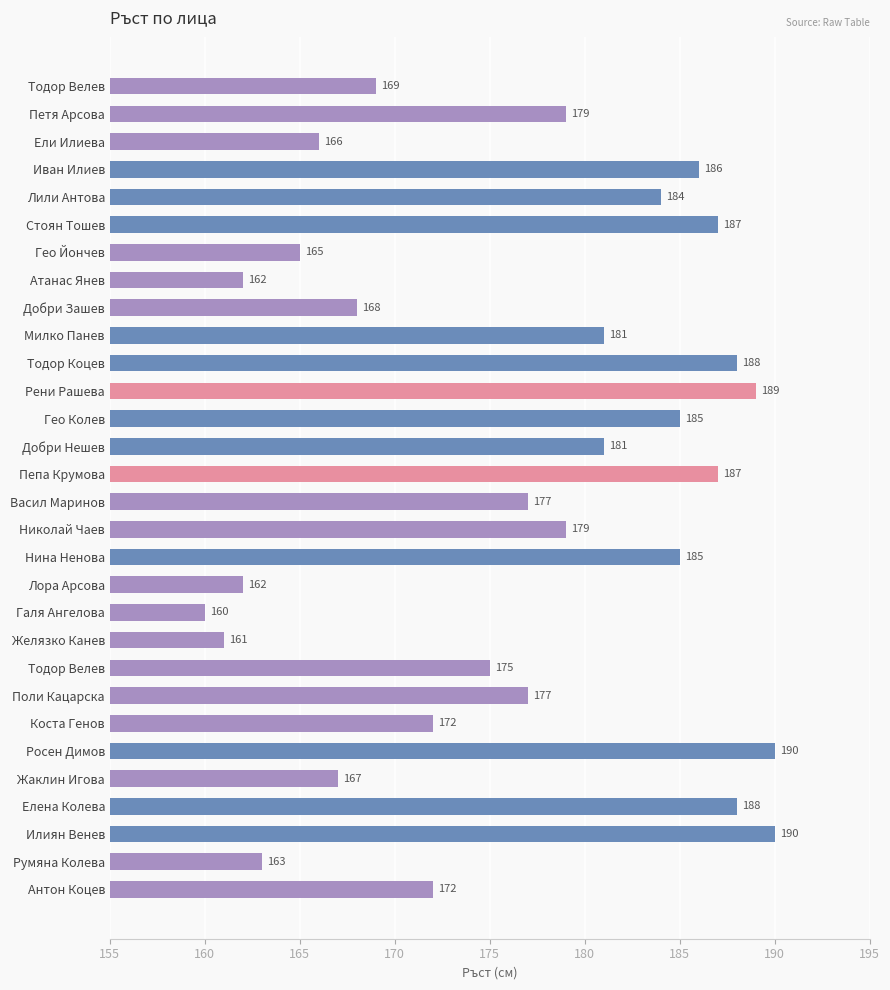

Which category has the lowest value across all series?

Галя Ангелова